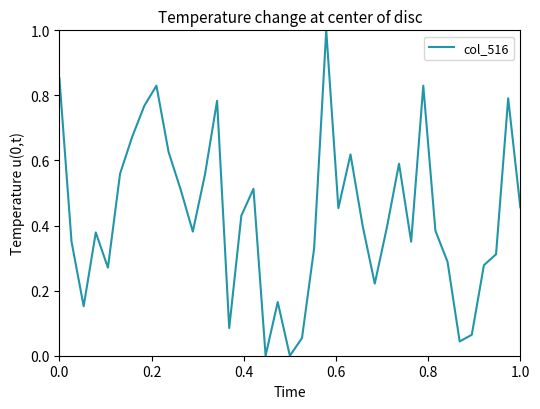

How many lines are shown in the chart?

1